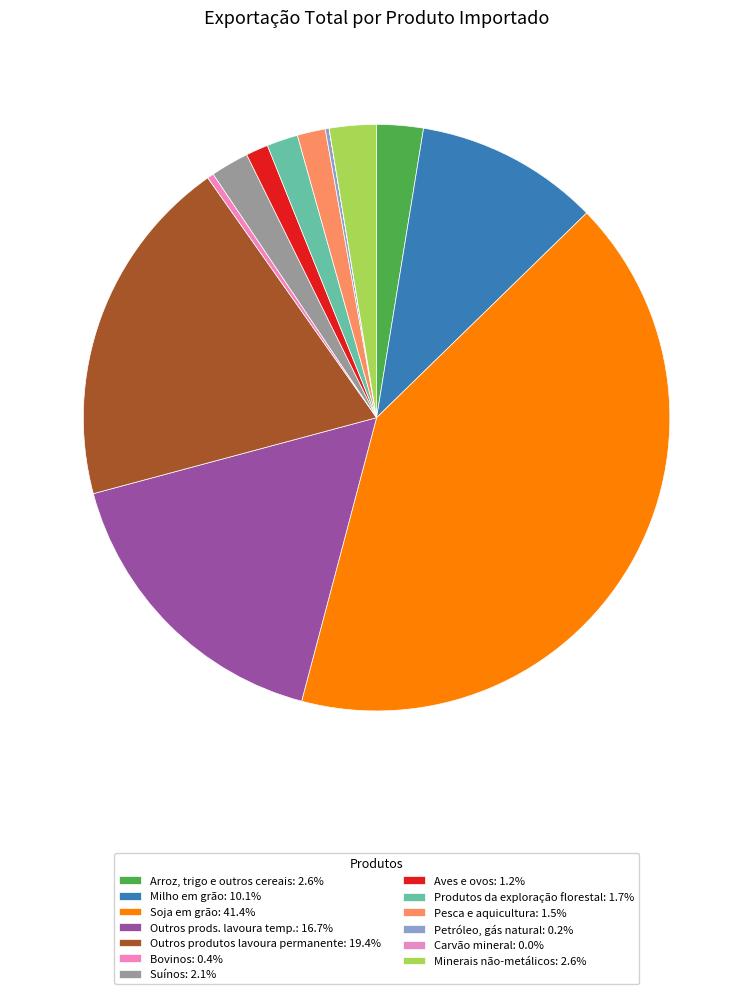

How many segments does this pie chart have?

13